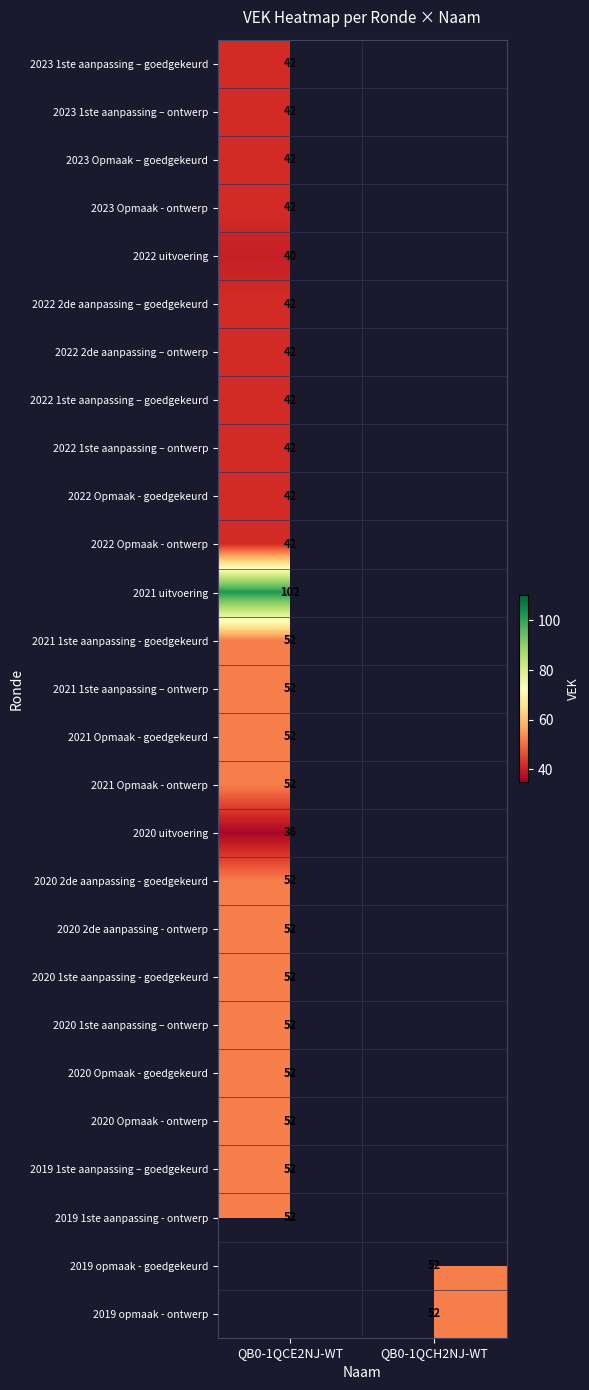

What is the greatest value displayed?

102.0